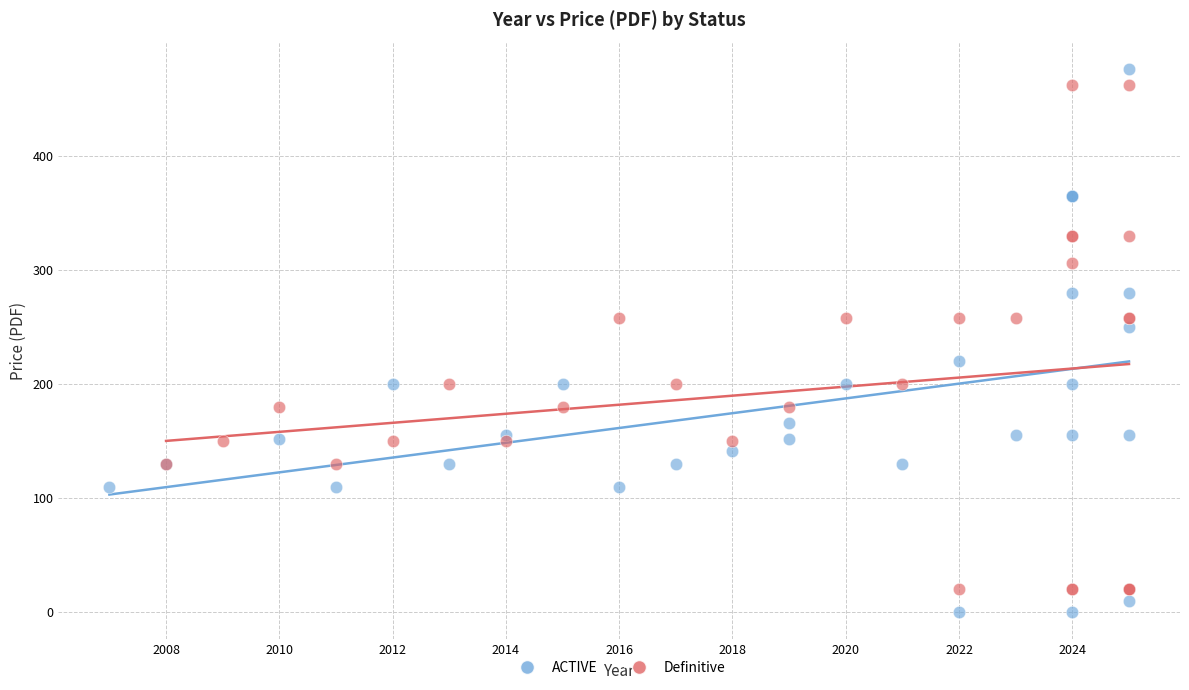

Which series reaches the maximum Y coordinate?

ACTIVE